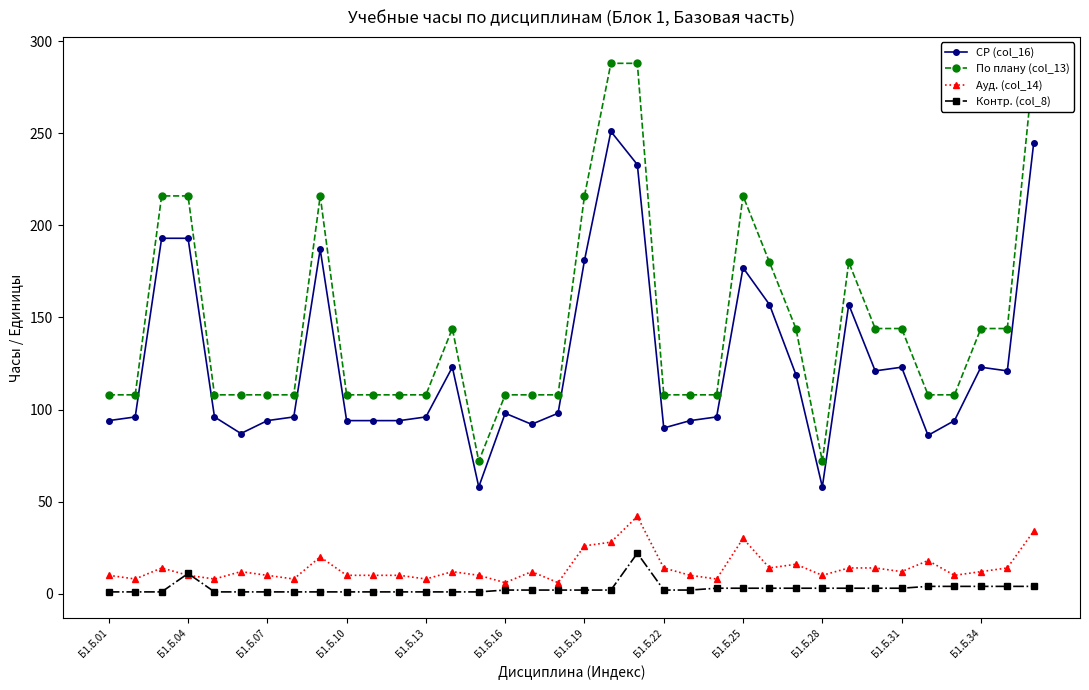

How many lines are shown in the chart?

4